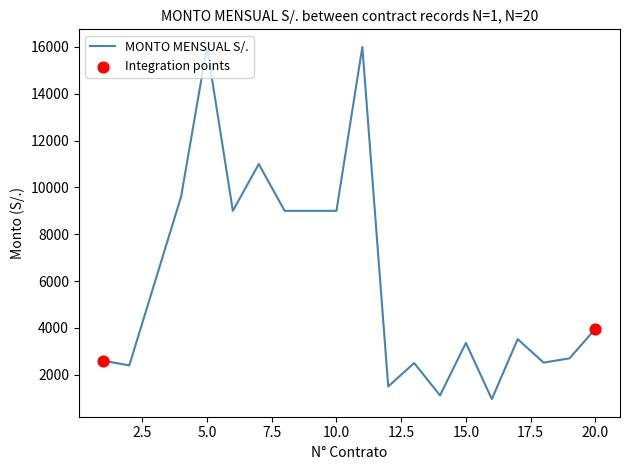

What is the maximum value shown in the chart?

16000.0